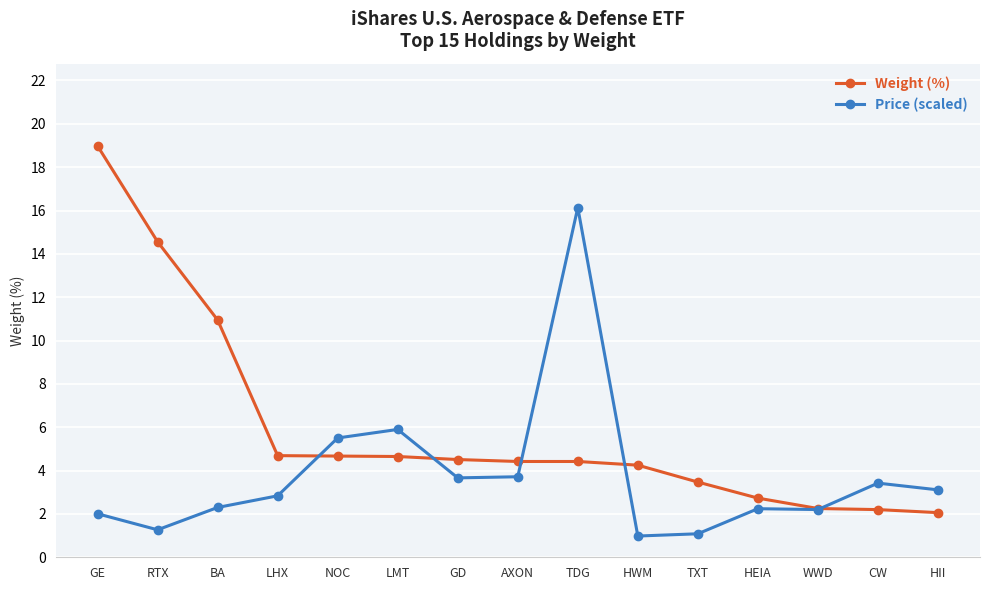

Which series changed the most between NOC and WWD?

Price (scaled)